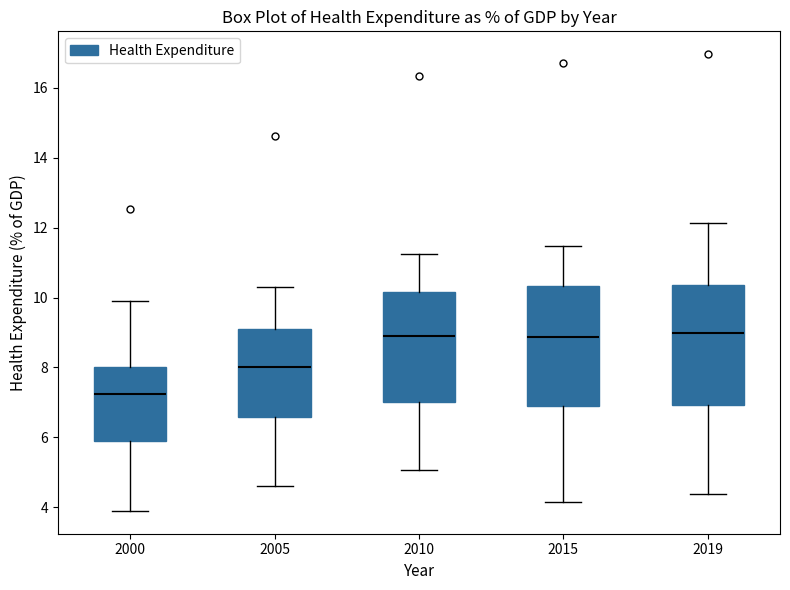

Reading left to right, read every box against the y-axis: the position of its median line, the range the box covers, and the ends of its whiskers. The values are not printed on the chart, so give them approximately, as read against the axis.

2000: median 7.2, box 6.0 to 8.0, whiskers 3.8 to 9.8
2005: median 8.0, box 6.6 to 9.0, whiskers 4.6 to 10.4
2010: median 9.0, box 7.0 to 10.2, whiskers 5.0 to 11.2
2015: median 8.8, box 6.8 to 10.4, whiskers 4.2 to 11.4
2019: median 9.0, box 7.0 to 10.4, whiskers 4.4 to 12.2